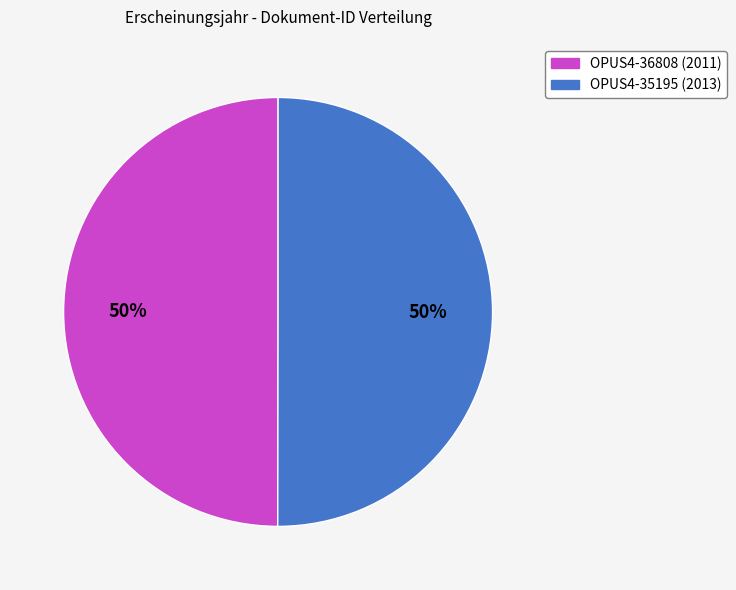

Count the number of slices in the pie.

2